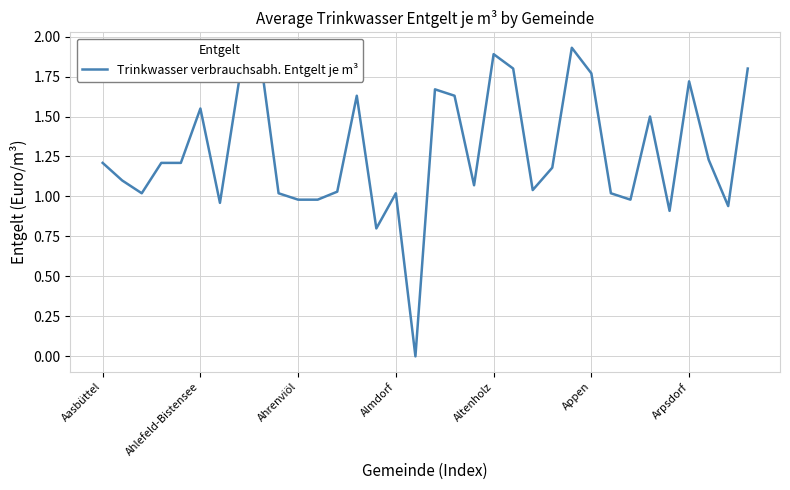

Is it true that the value at 33 is 0.4?

False